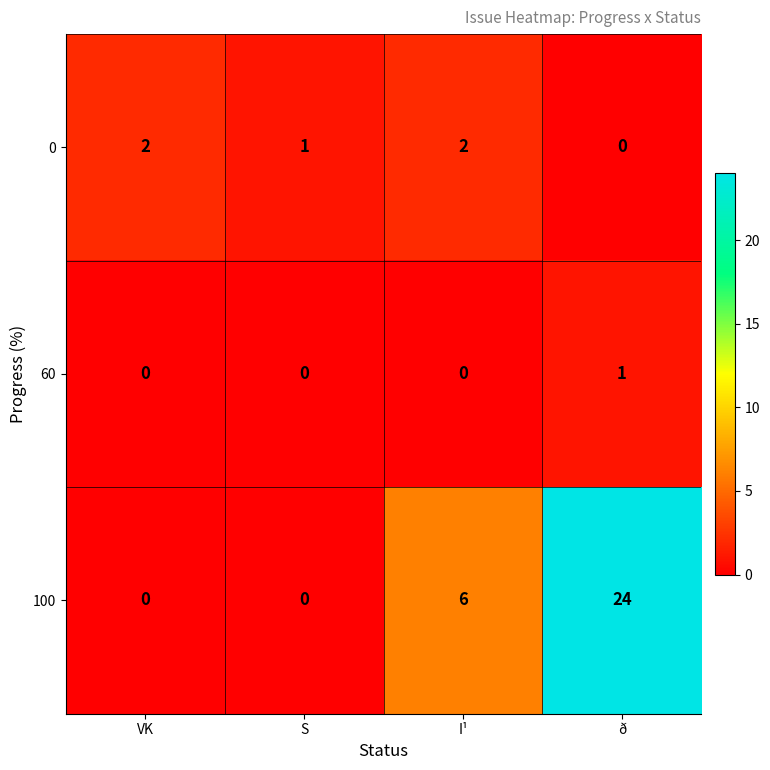

Count the 60 values in the range 0 to 1.

4